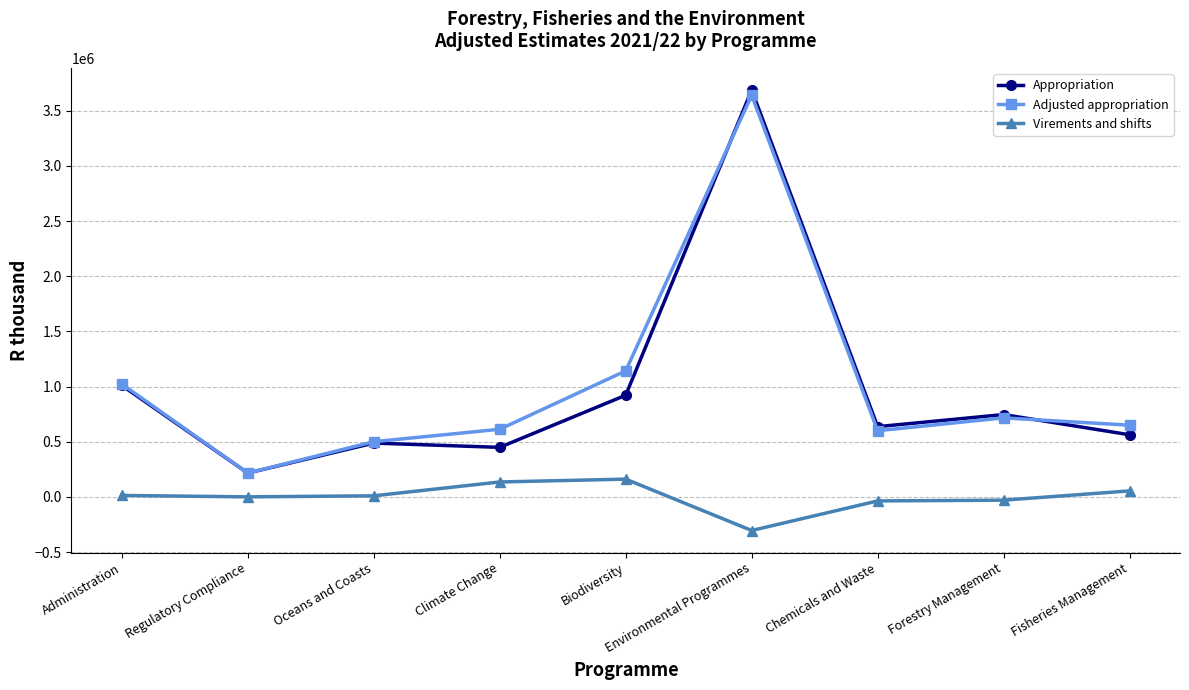

The Adjusted appropriation series shows 215675 at Regulatory Compliance. True or false?

True